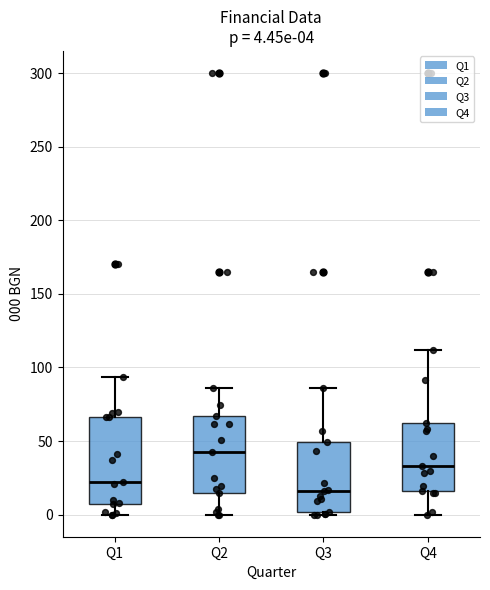

Which box has the lowest median line?

Q3